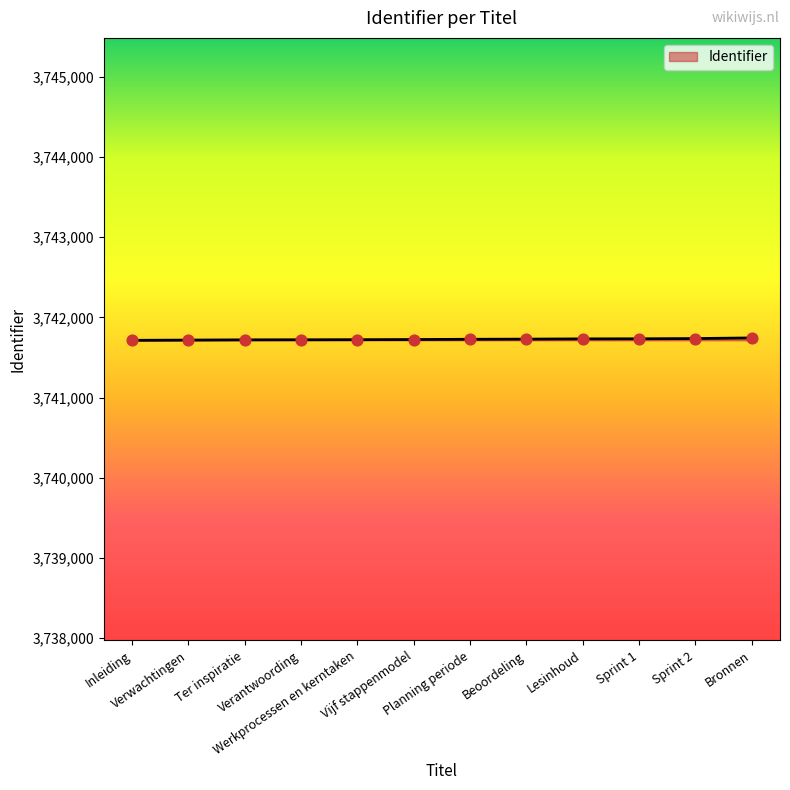

What is the maximum value shown in the chart?

3741745